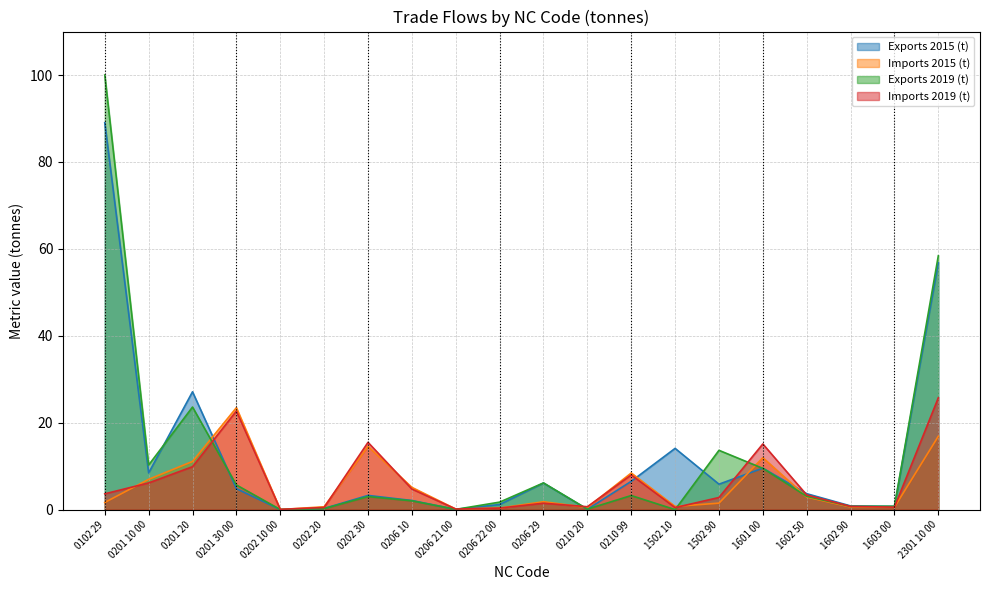

Between which two adjacent categories do Exports 2019 (t) and Imports 2019 (t) first intersect?

0201 20 and 0201 30 00